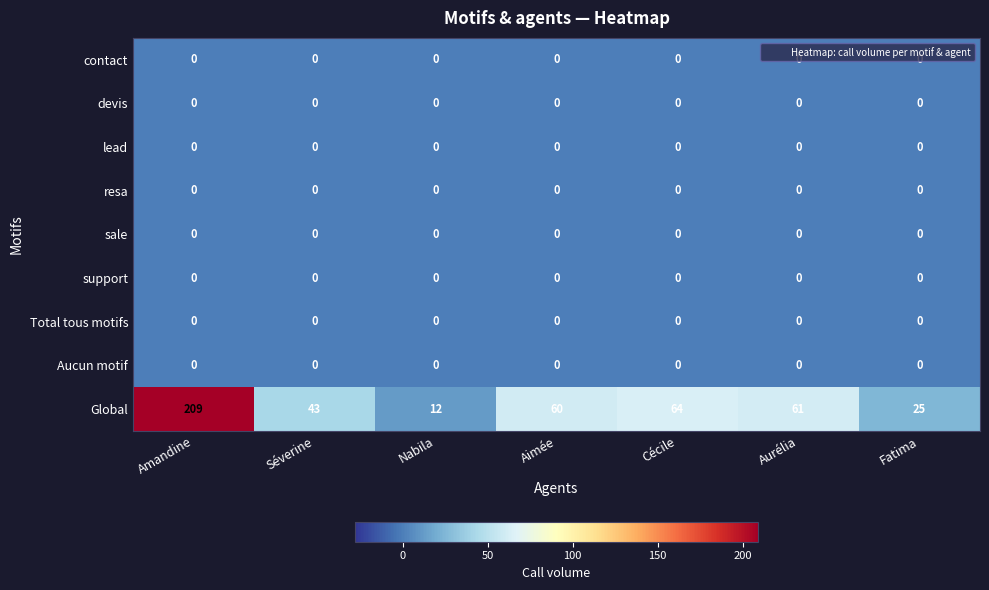

True or false: devis has a value of 0 at Aimée.

True